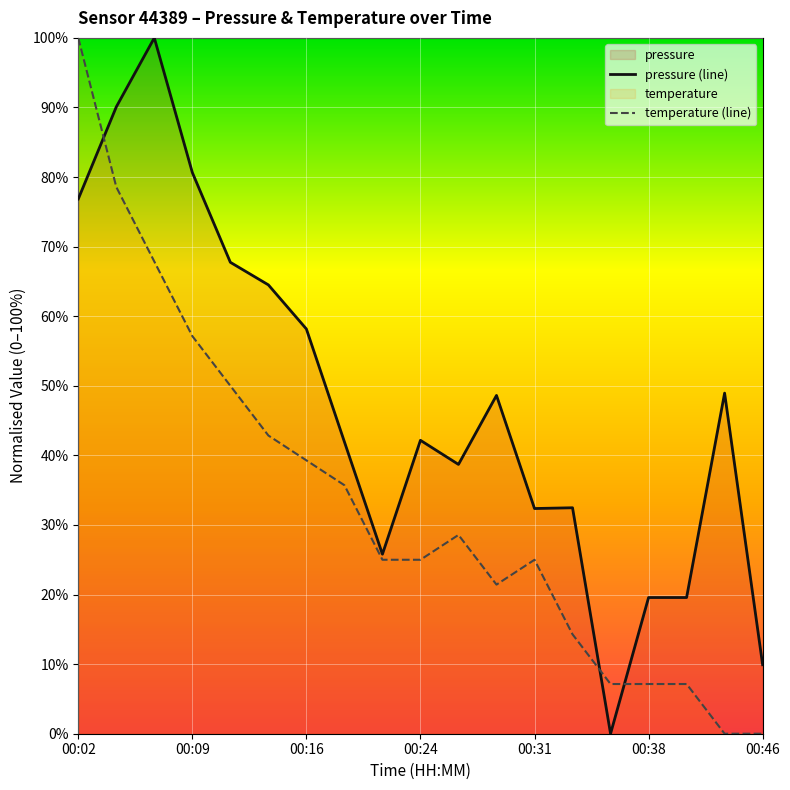

Reading left to right, what are all the values shown in this chart?

pressure (line): 76.9	90.1	100.0	80.6	67.7	64.5	58.2	41.9	25.8	42.2	38.7	48.6	32.4	32.5	0.0	19.6	19.6	48.9	9.9
temperature (line): 100.0	78.6	67.9	57.1	50.0	42.9	39.3	35.7	25.0	25.0	28.6	21.4	25.0	14.3	7.1	7.1	7.1	0.0	0.0